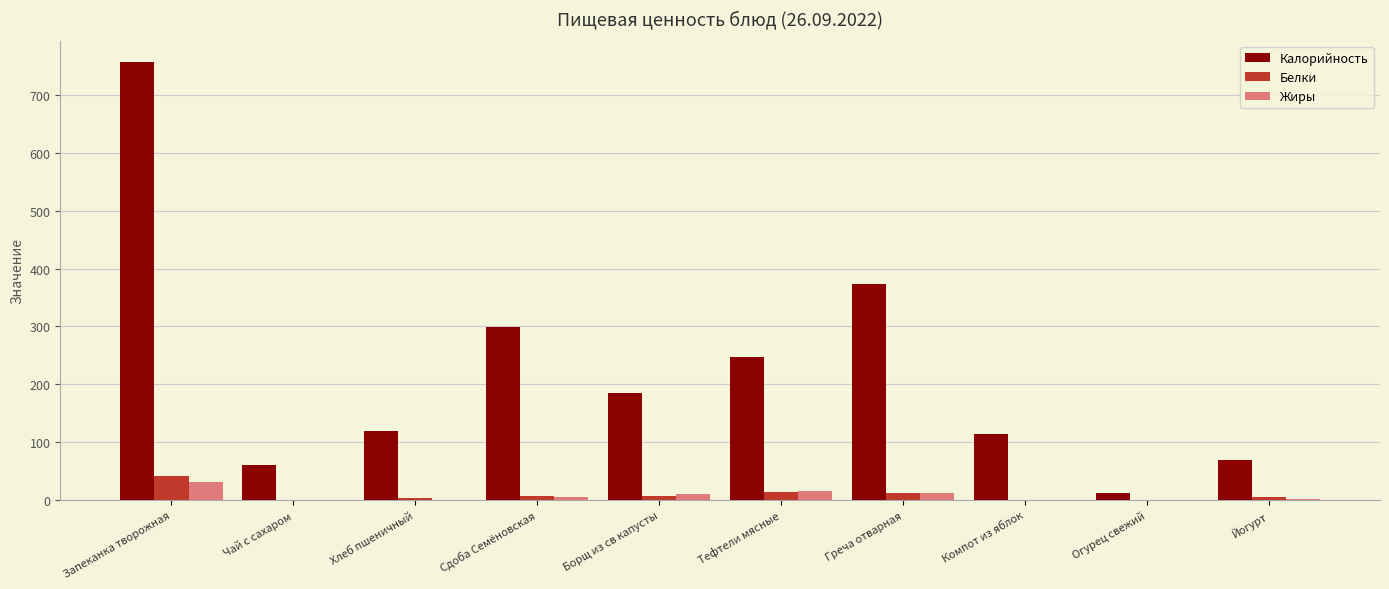

Are the bars grouped side by side (vs. stacked)?

Yes